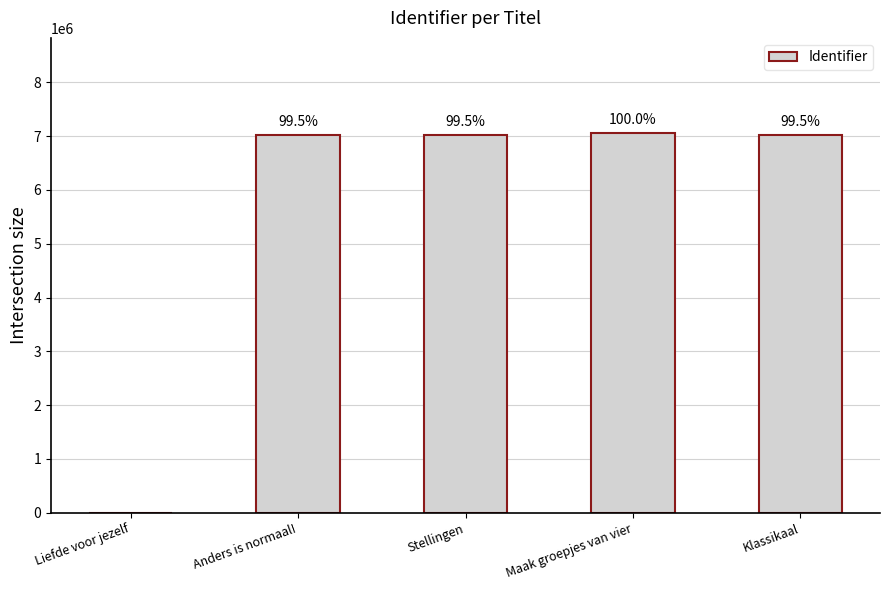

What is the change in value from Liefde voor jezelf to Klassikaal?

+7023549